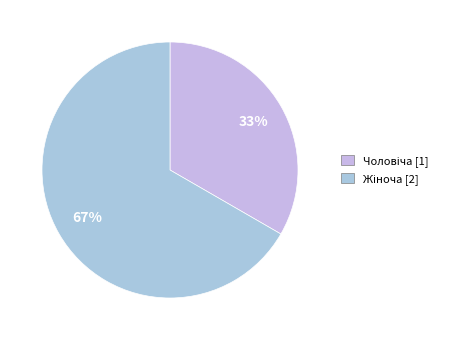

True or false: Чоловіча accounts for 23% of the total.

False